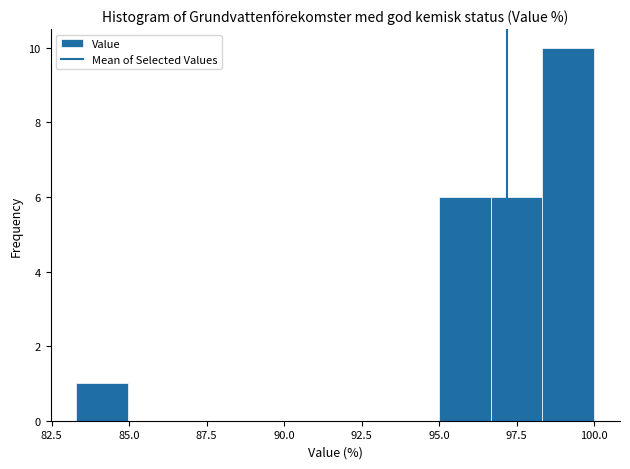

Read against the x-axis, roughly where is the centre of the tallest bar?

99.0